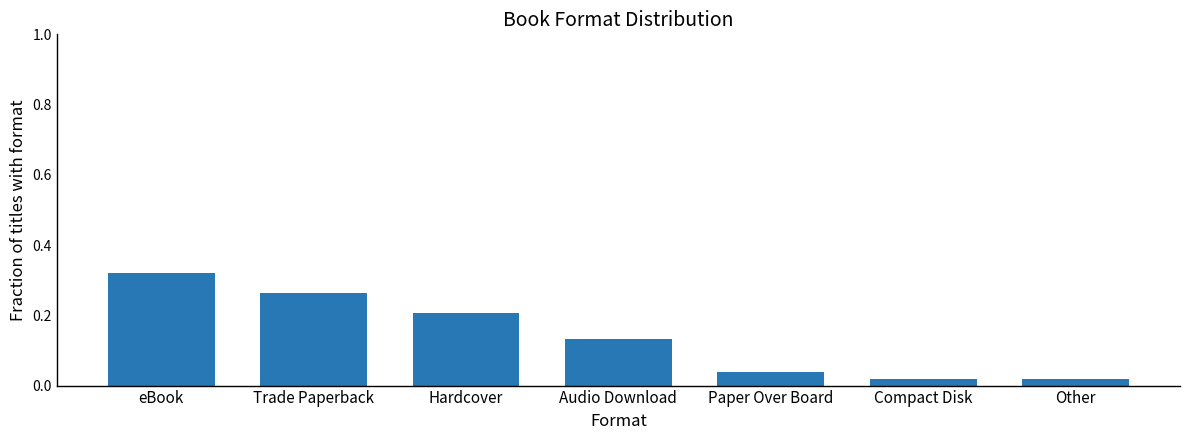

What is the label of the 5th bar from the left?

Paper Over Board